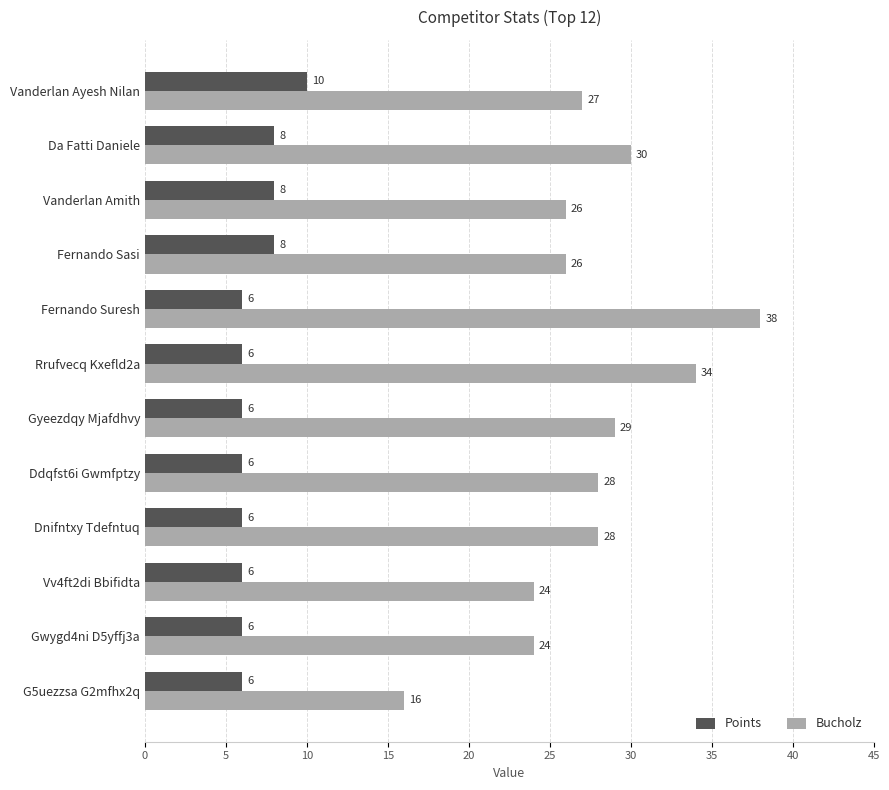

What is the difference between the highest and lowest values at Gwygd4ni D5yffj3a?

18